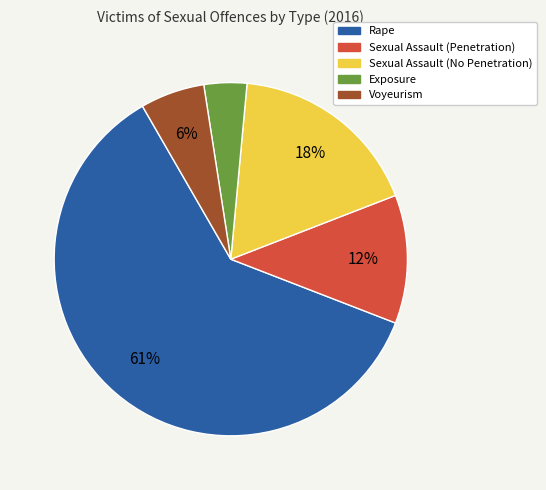

Is the sum of Sexual Assault (No Penetration) and Exposure greater than half?

No